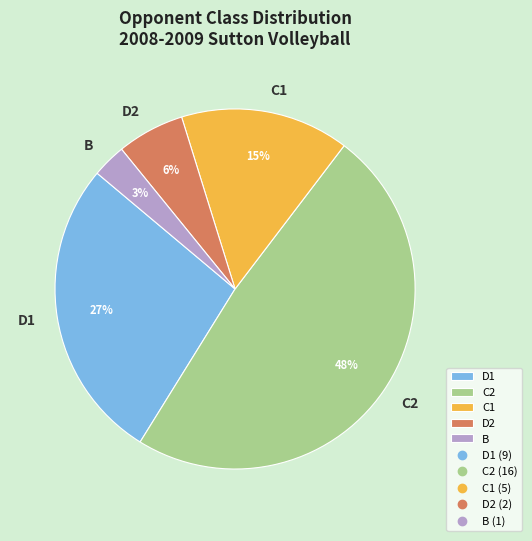

To the nearest percent, what portion does C2 represent?

48%